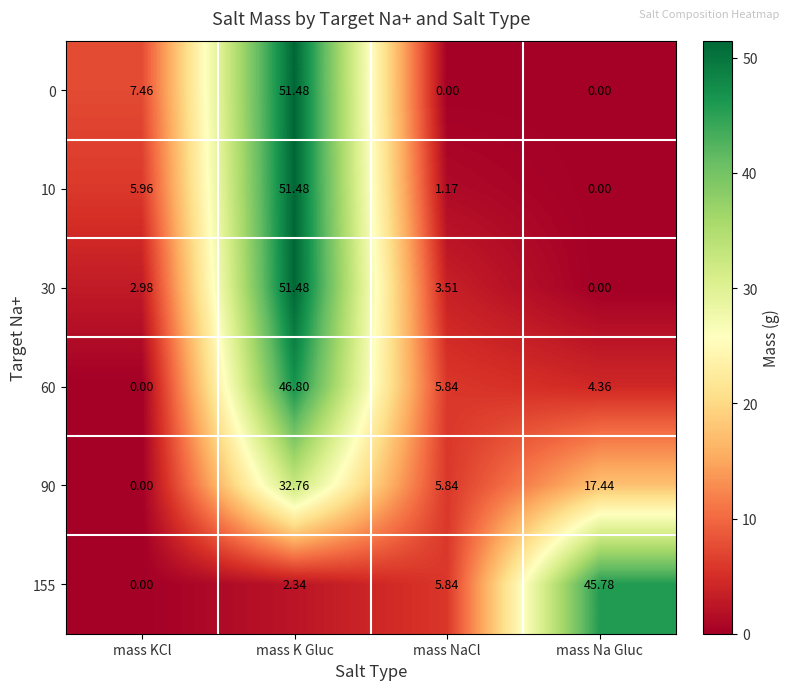

List the labels in order of 90 value, largest first.

mass K Gluc, mass Na Gluc, mass NaCl, mass KCl